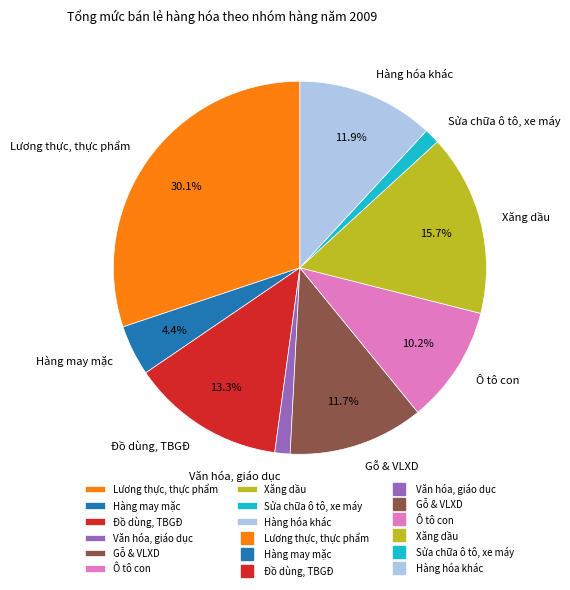

To the nearest percent, what percentage of the pie is Lương thực, thực phẩm?

30%